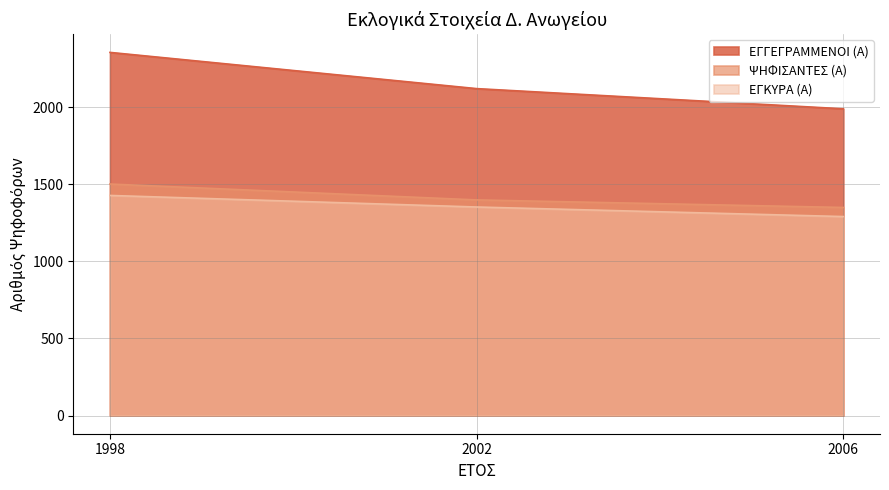

The value of ΕΓΚΥΡΑ (Α) at 2002 is 946. True or false?

False